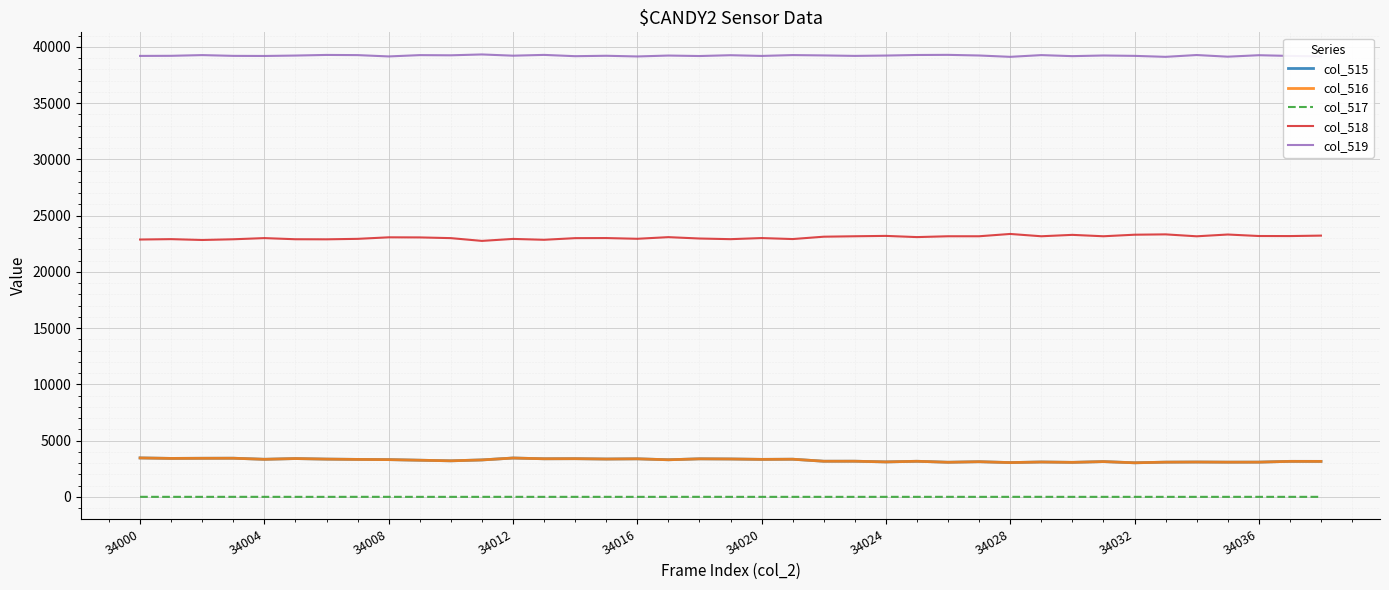

Which series has the largest total across all categories?

col_519